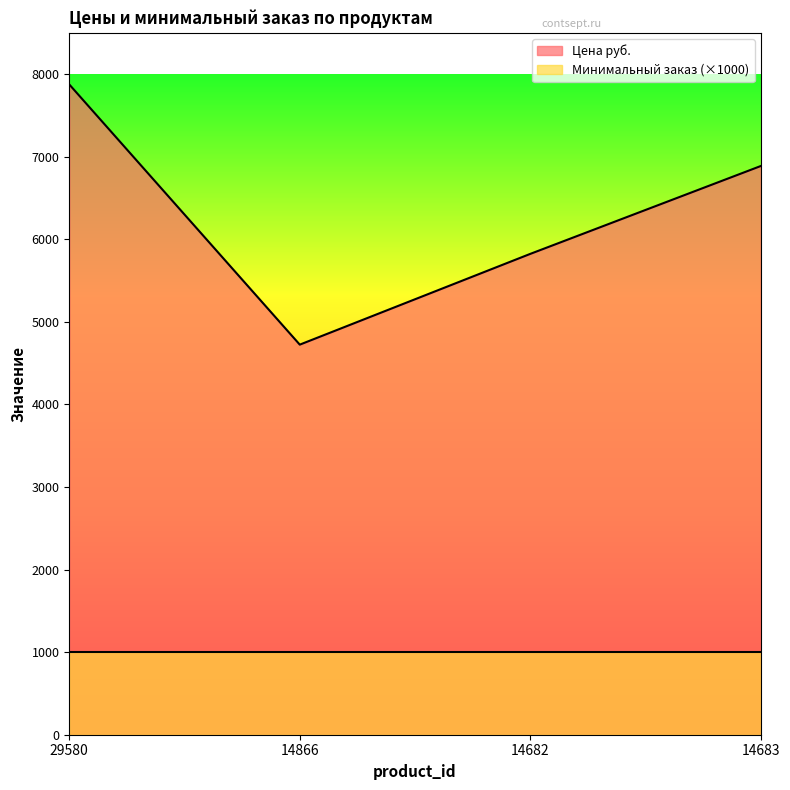

Rank the categories by value from highest to lowest.

29580, 14683, 14682, 14866